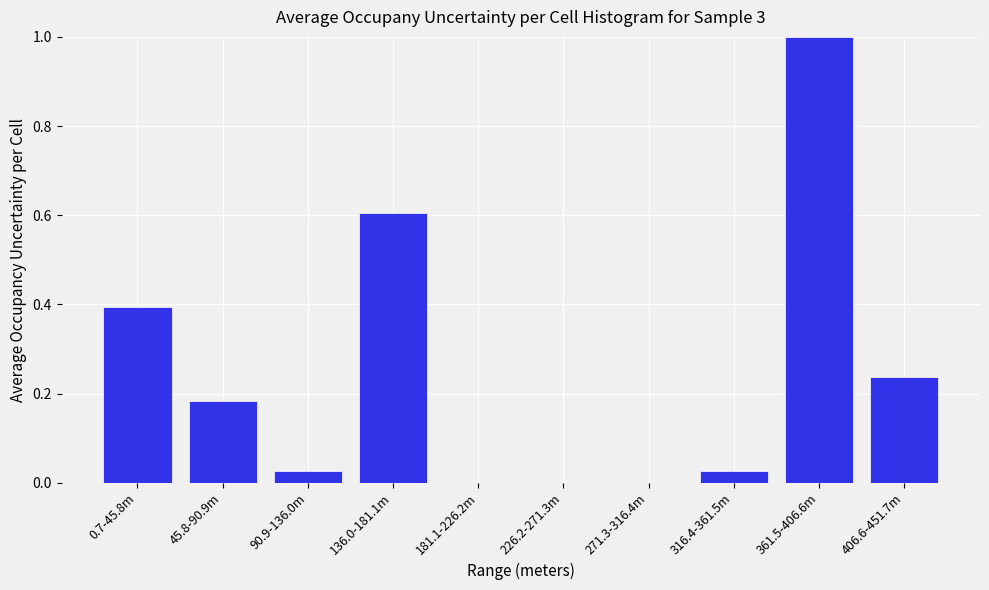

What is the greatest value displayed?

1.0